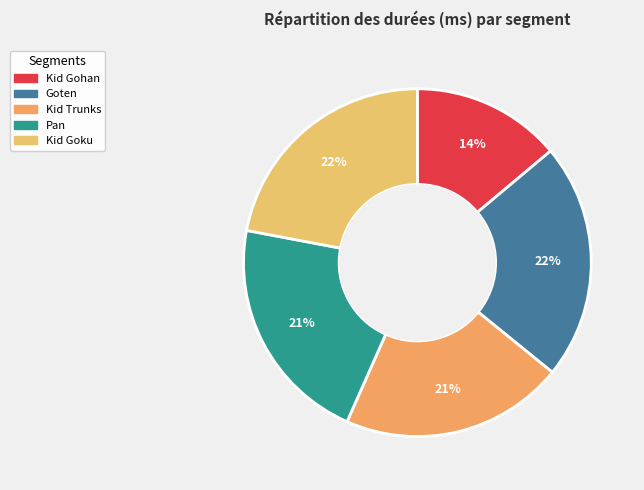

To the nearest percent, what is the difference between the largest and smallest slice percentages?

8%